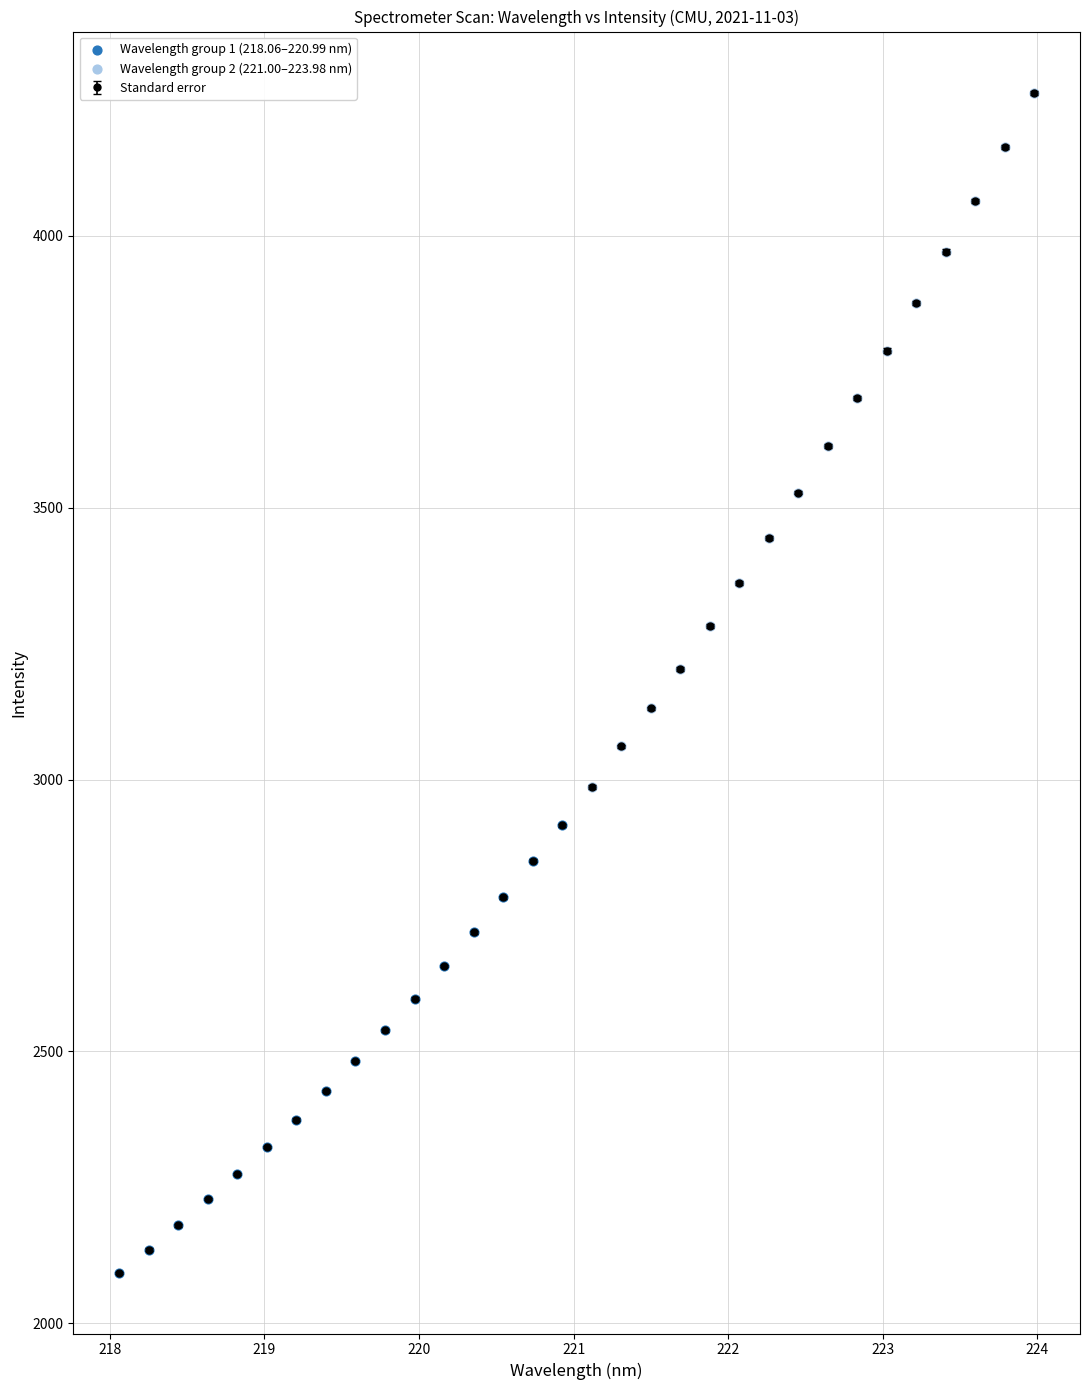

What is the maximum value shown in the chart?

4263.0